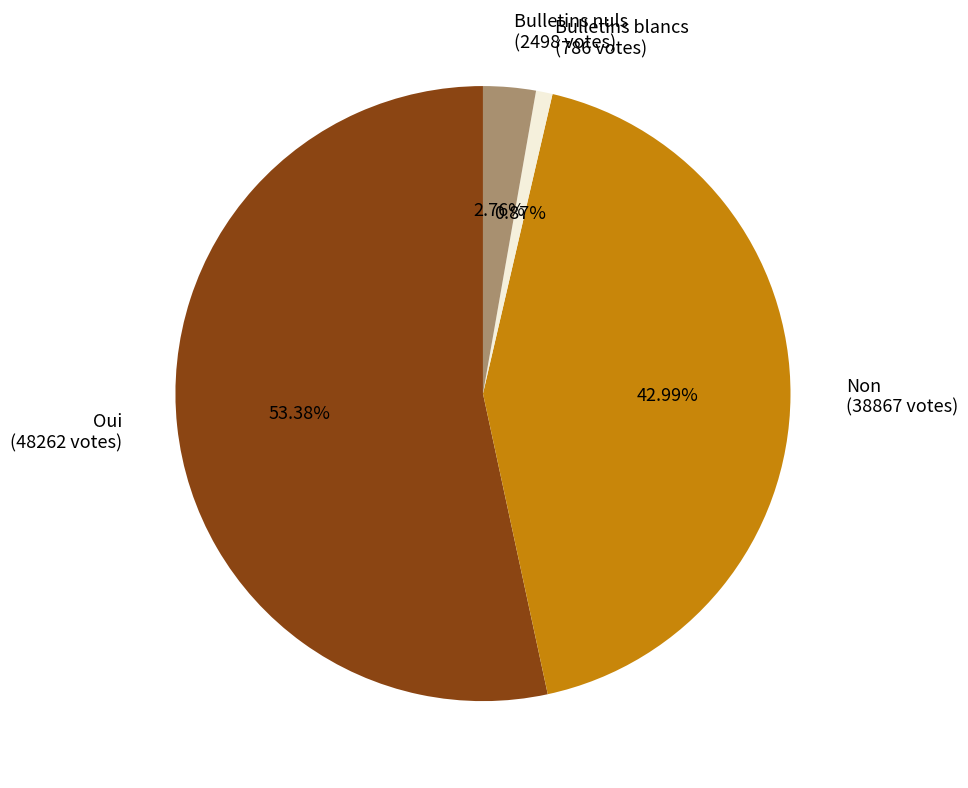

What percentage is the Non slice, to the nearest percent?

43%